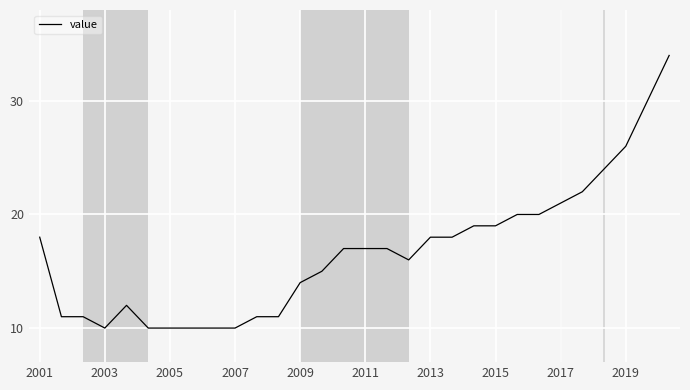

What is the difference between the maximum and minimum values?

24